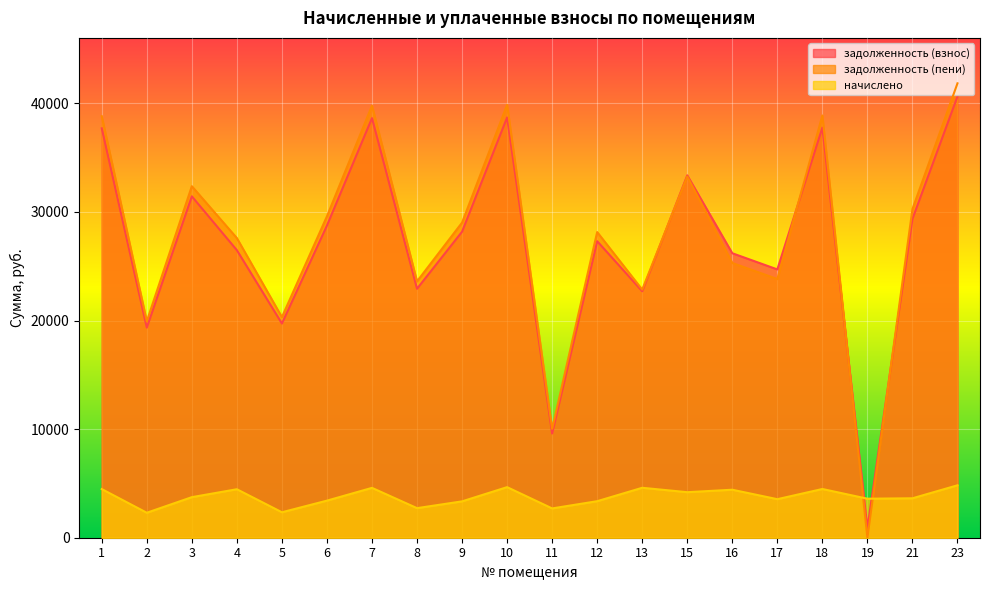

Does the chart display data point markers on the line(s)?

No